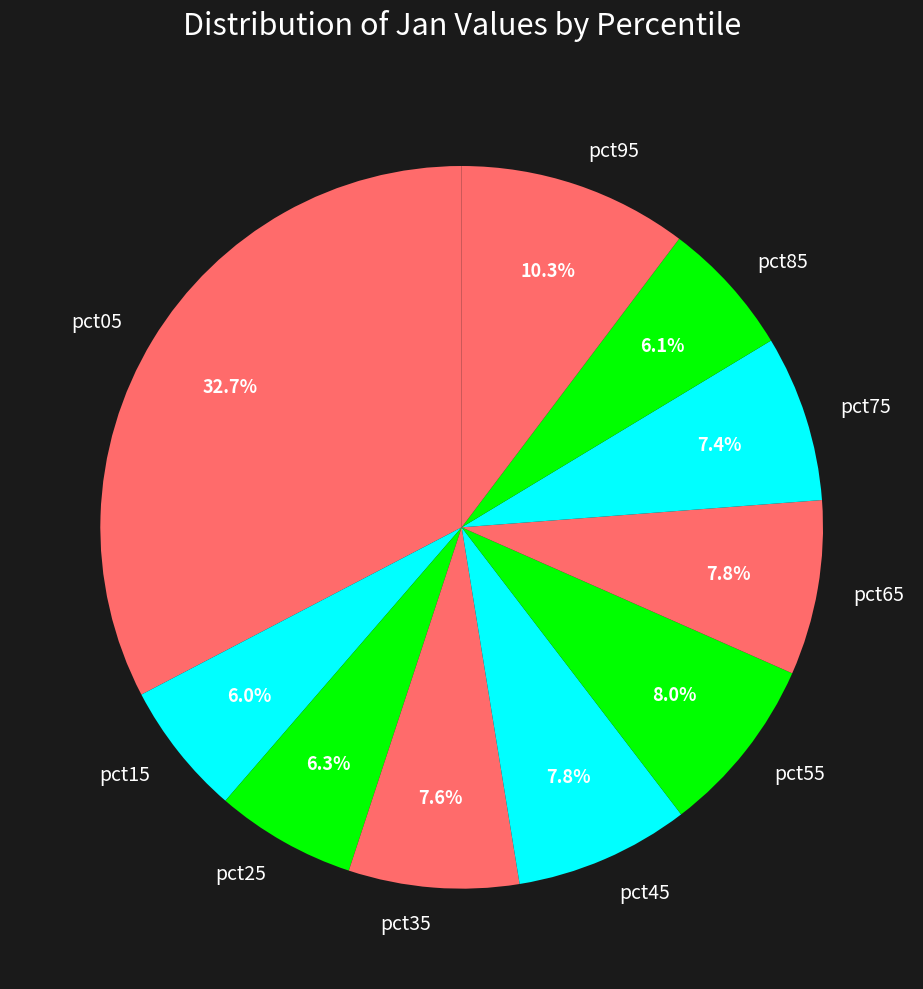

Which slice is the largest?

pct05